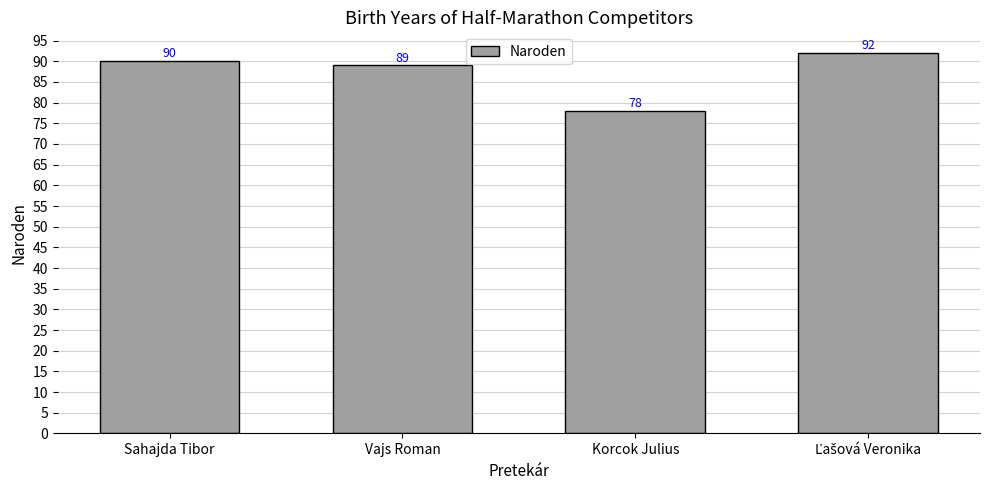

Are the bars horizontal?

No